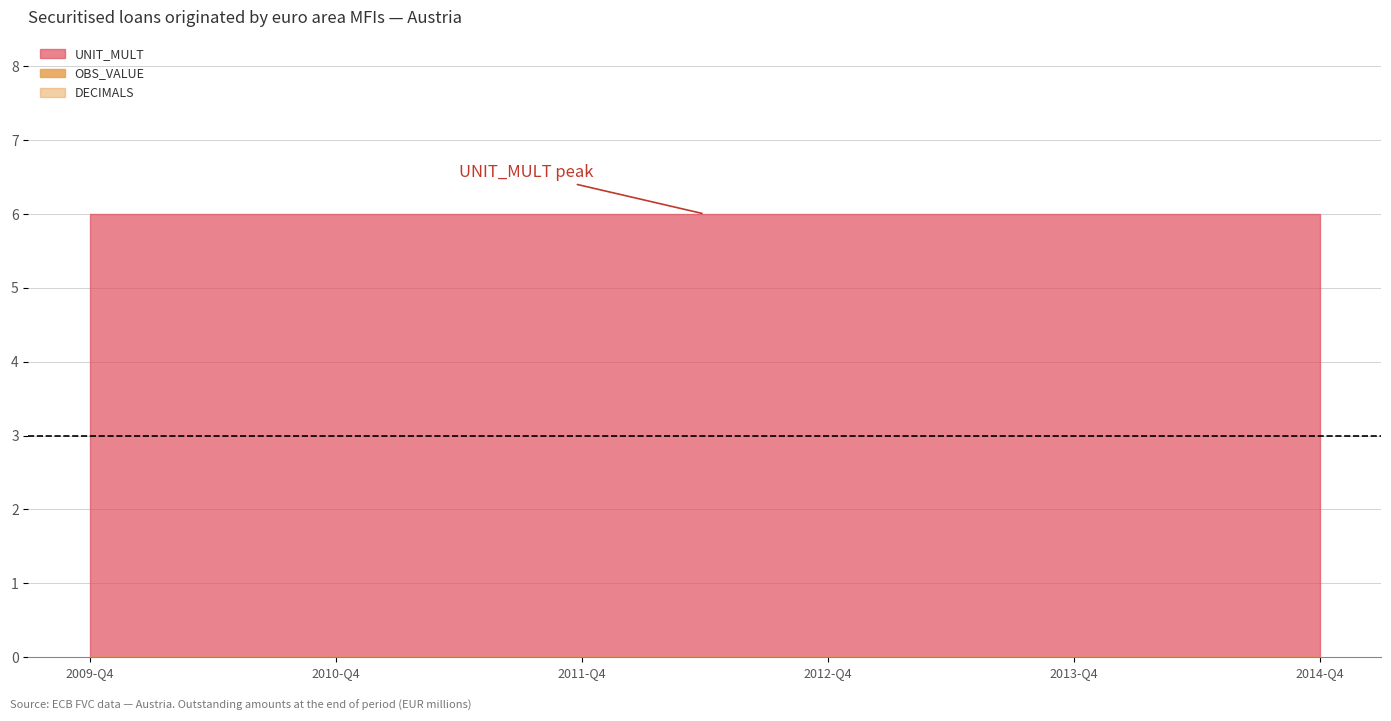

Rank the series at 2010-Q1 from highest to lowest value.

UNIT_MULT, OBS_VALUE, DECIMALS